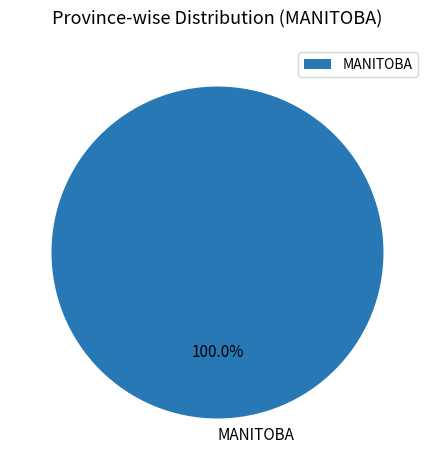

Does MANITOBA represent more than half of the total?

Yes